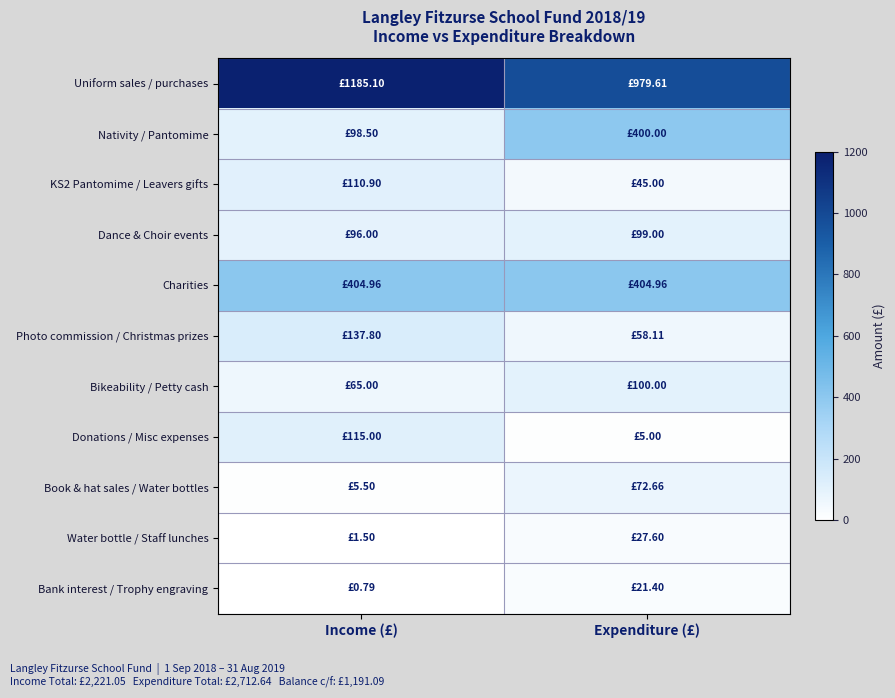

Which series has the largest range (max minus min)?

Nativity / Pantomime